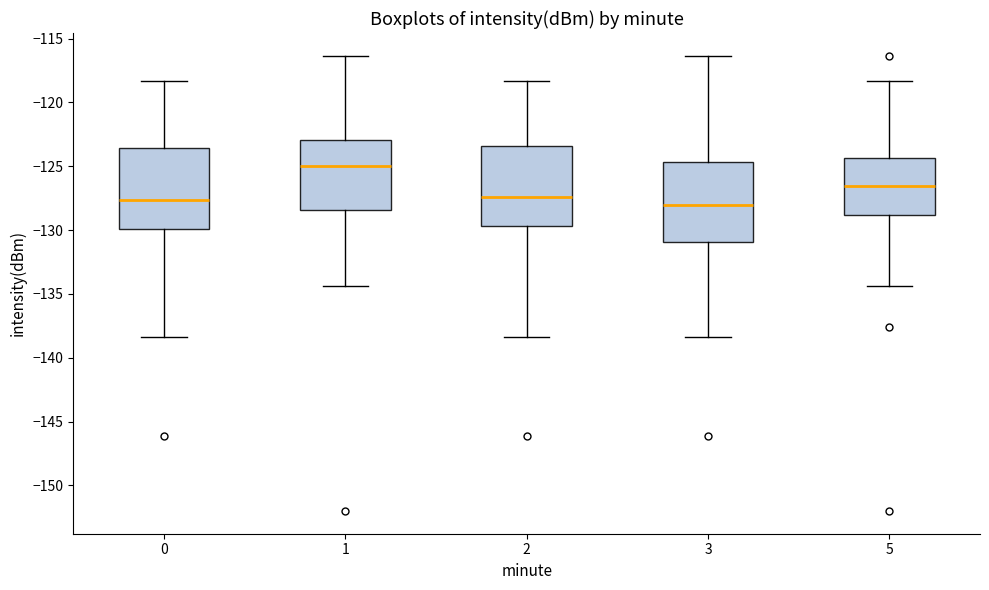

Which box's median line is the highest?

1